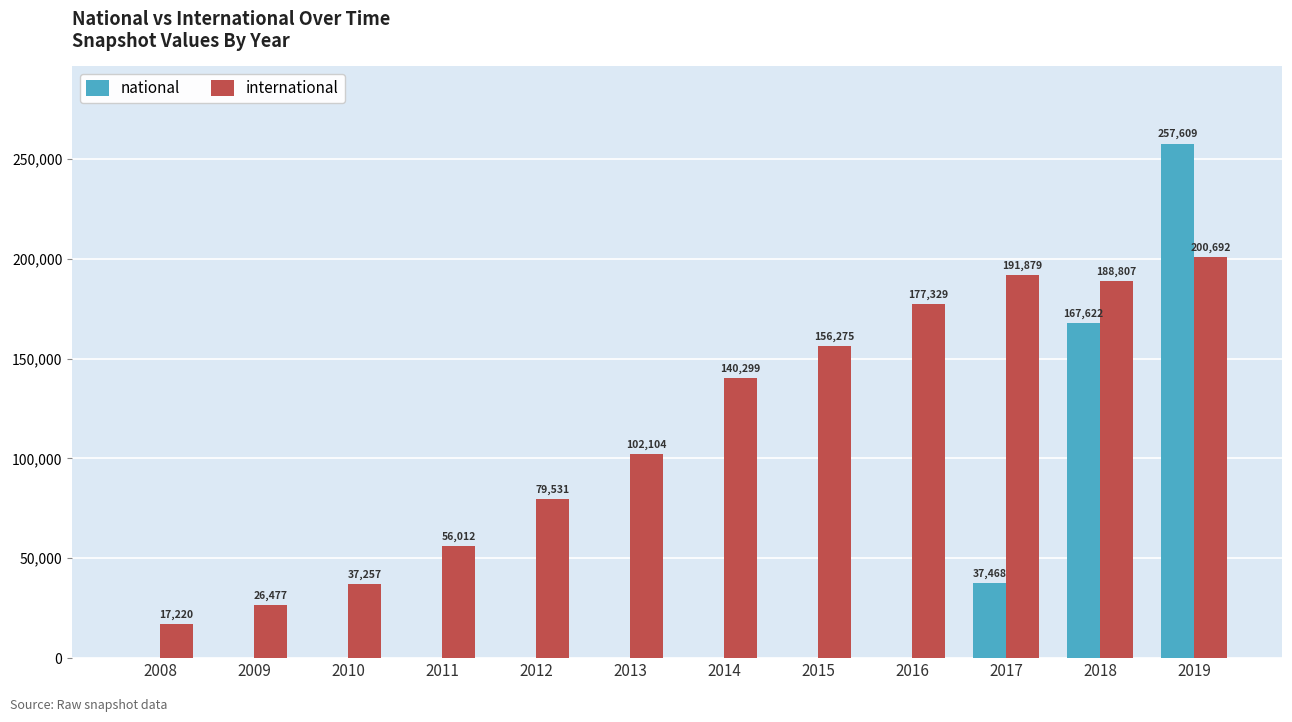

At which label does national reach its peak?

2019